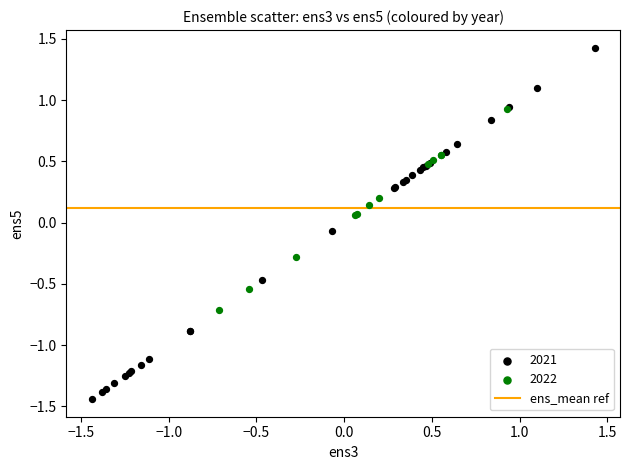

Which series has the widest spread of Y values?

2021